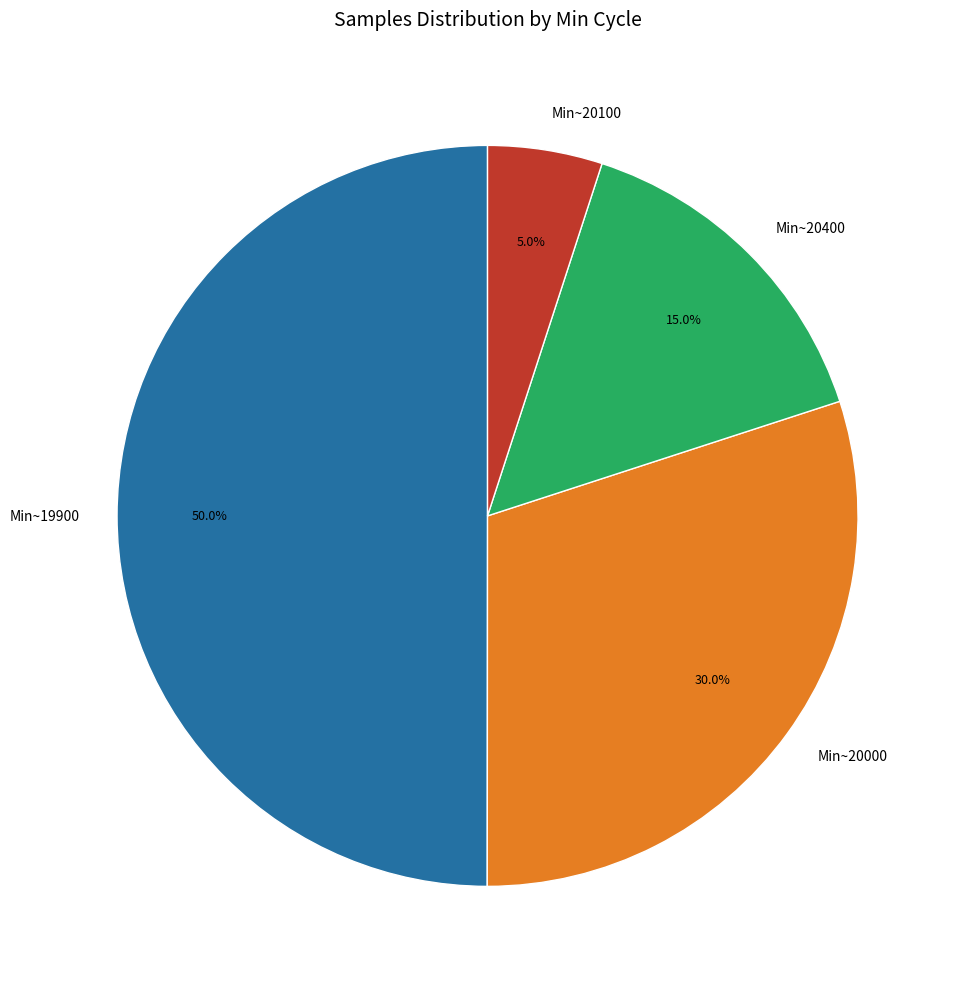

What is the ratio of the value at Min~19900 to the value at Min~20400?

3.3